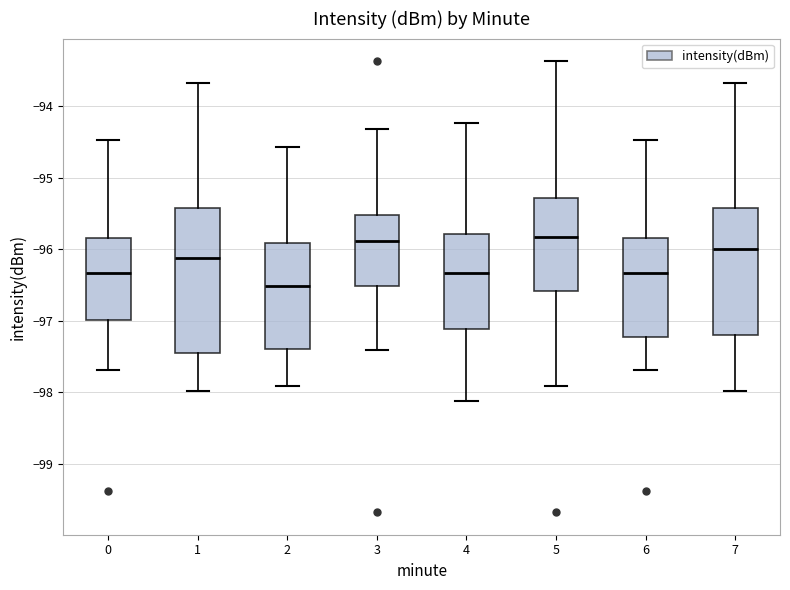

Reading left to right, transcribe this box plot: for each box, give where its median line is, the range the box spans, and where its two whiskers end, as read against the y-axis. The values are not printed on the chart, so give them approximately, as read against the axis.

0: median -96.3, box -97.0 to -95.8, whiskers -97.7 to -94.5
1: median -96.1, box -97.5 to -95.4, whiskers -98.0 to -93.7
2: median -96.5, box -97.4 to -95.9, whiskers -97.9 to -94.6
3: median -95.9, box -96.5 to -95.5, whiskers -97.4 to -94.3
4: median -96.3, box -97.1 to -95.8, whiskers -98.1 to -94.2
5: median -95.8, box -96.6 to -95.3, whiskers -97.9 to -93.4
6: median -96.3, box -97.2 to -95.8, whiskers -97.7 to -94.5
7: median -96.0, box -97.2 to -95.4, whiskers -98.0 to -93.7